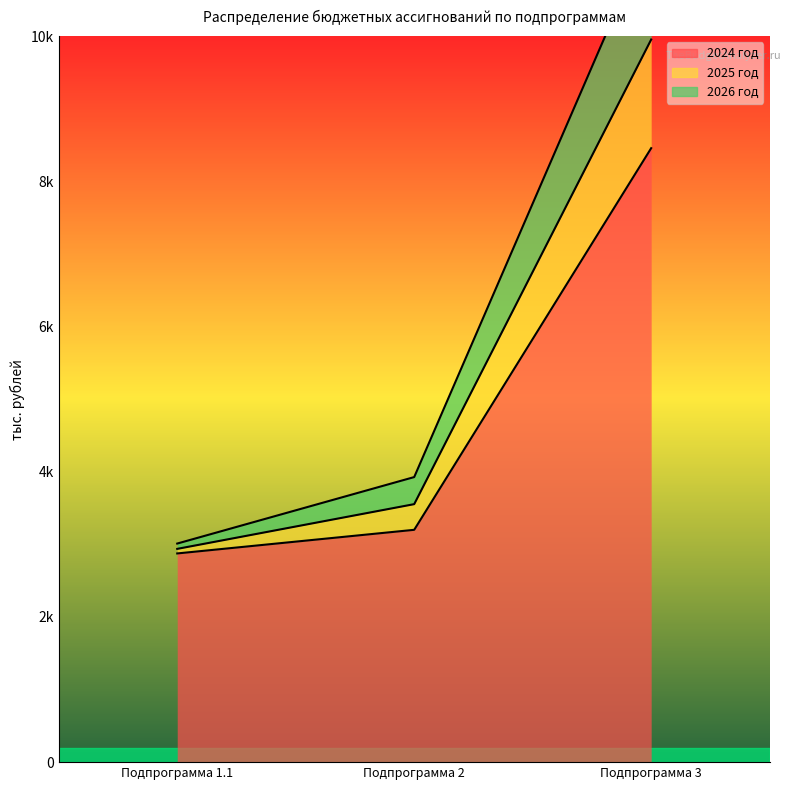

Is the value of 2026 год at Подпрограмма 3 greater than the value of 2025 год at Подпрограмма 2?

Yes